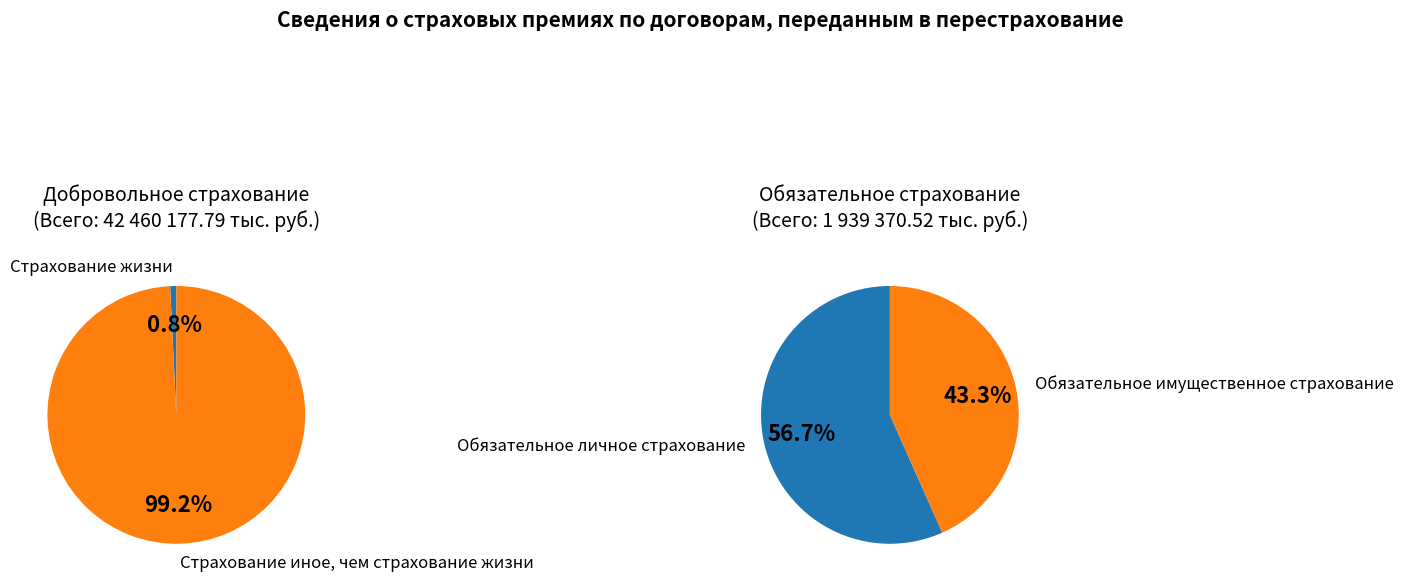

The Страхование жизни slice represents 11% of the pie. True or false?

False